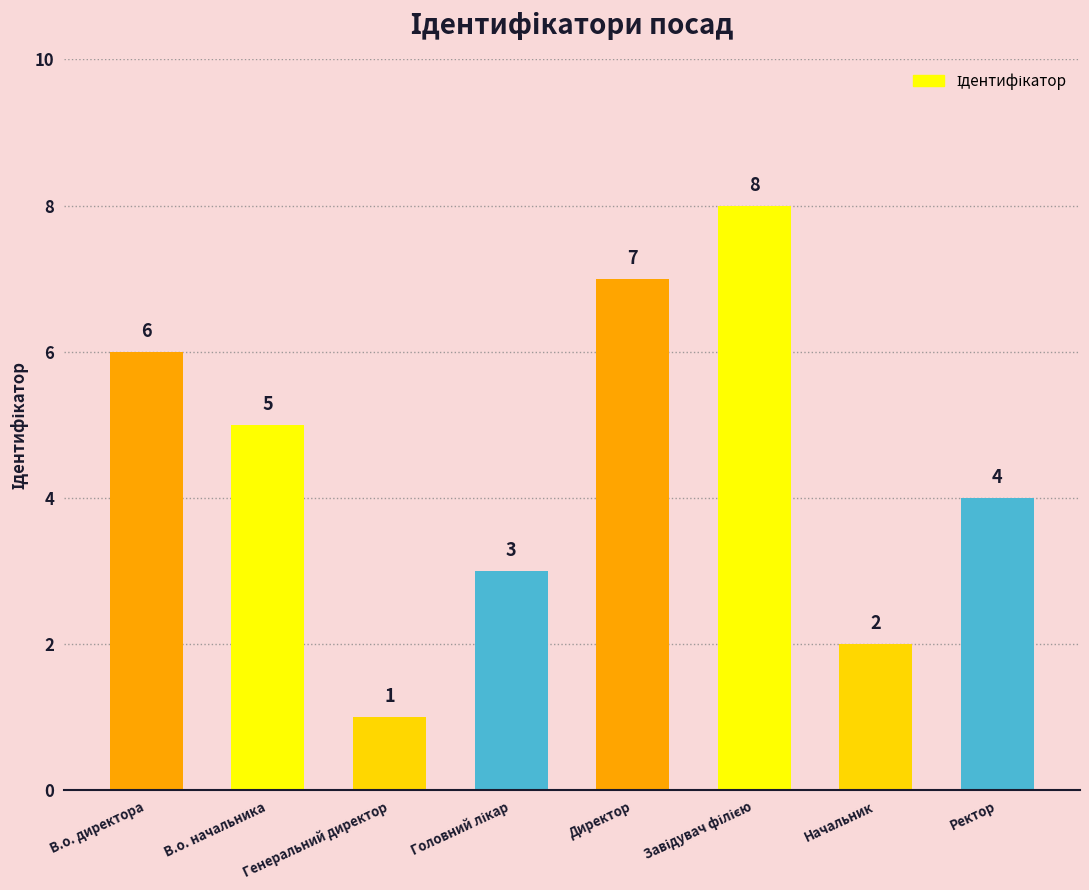

What is the label of the 8th bar from the left?

Ректор